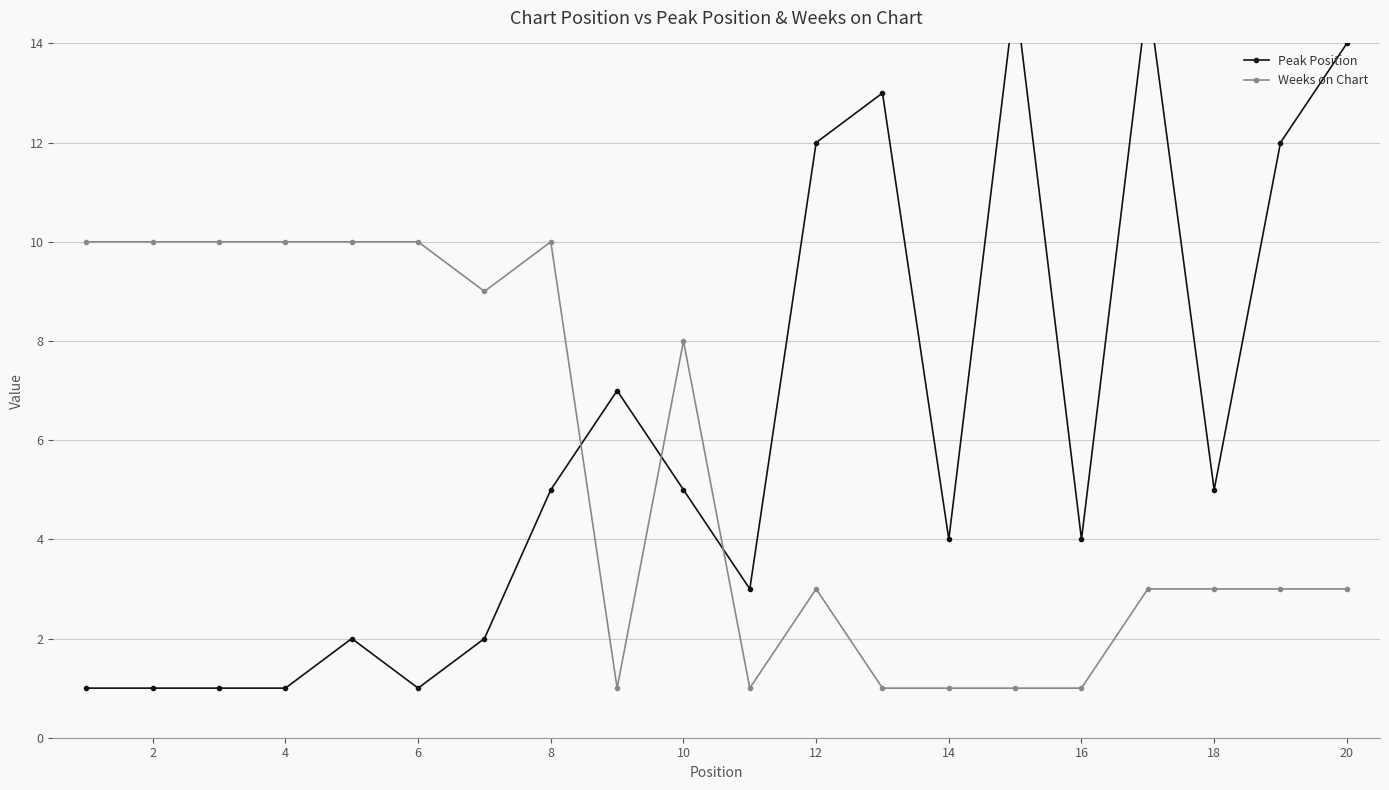

Count the number of data series in this chart.

2